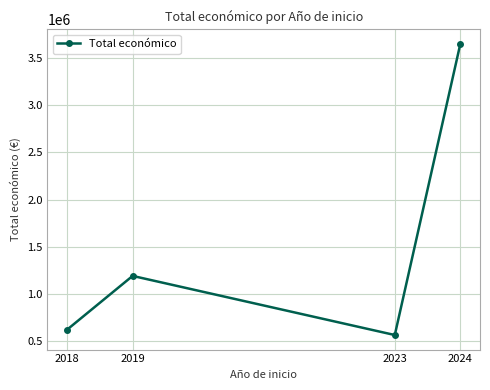

Between 2023 and 2024, which is larger?

2024